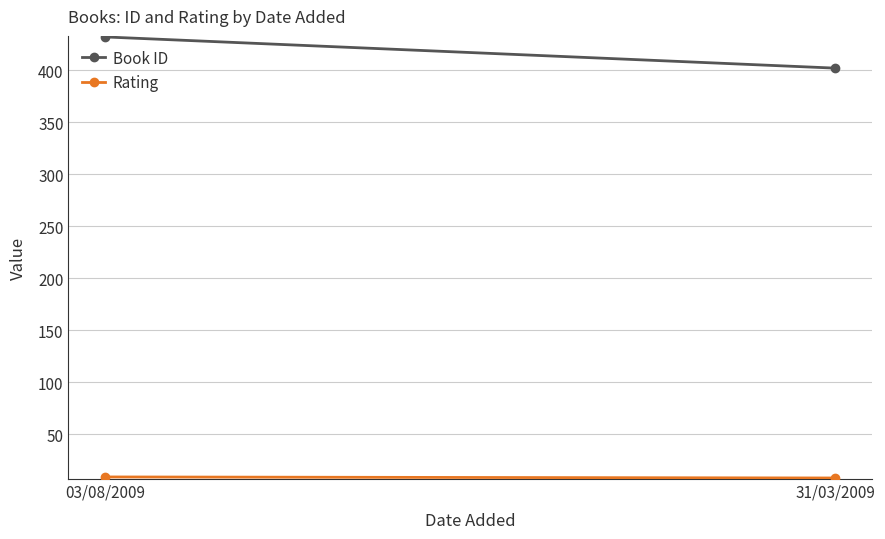

At 31/03/2009, list the series in order from largest to smallest.

Book ID, Rating